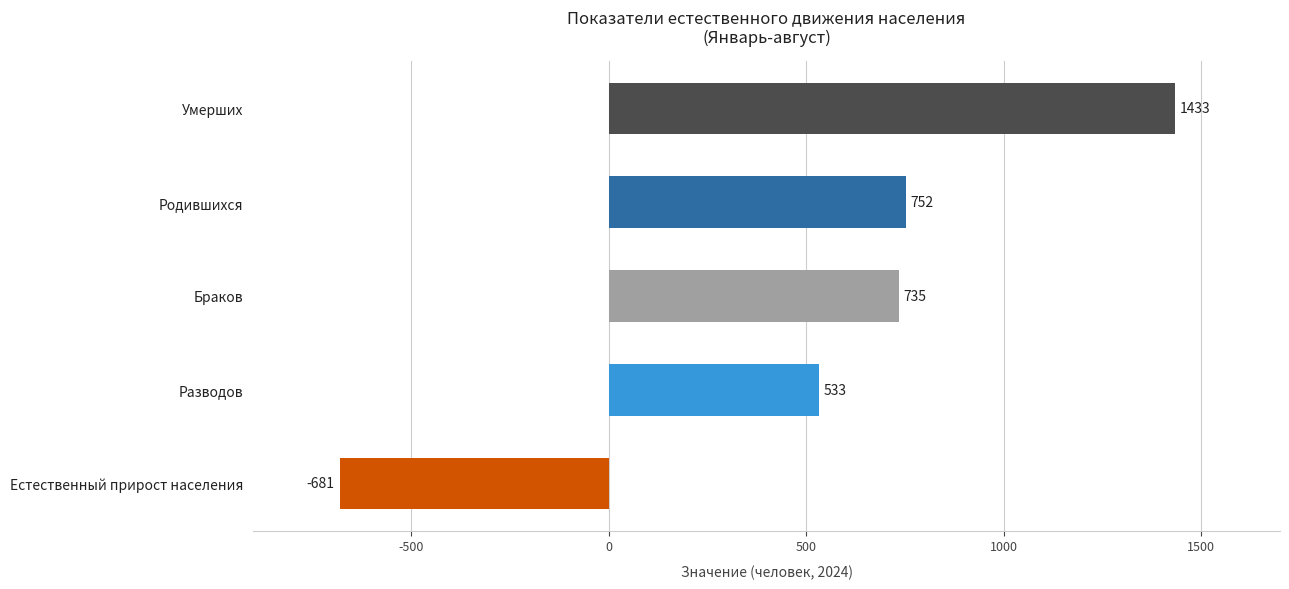

The chart shows a value of -681 at Естественный прирост населения. True or false?

True